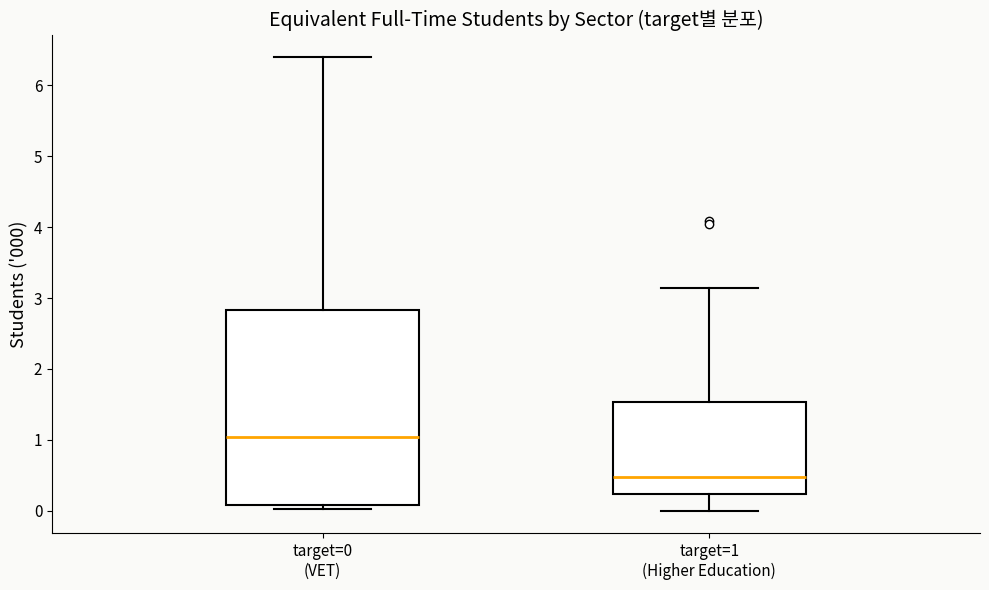

Which box's median line is the highest?

target=0 (VET)